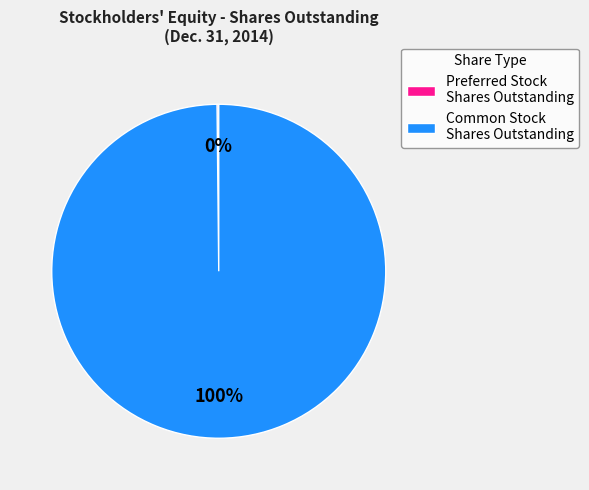

To the nearest percent, what portion does Common Stock Shares Outstanding represent?

100%